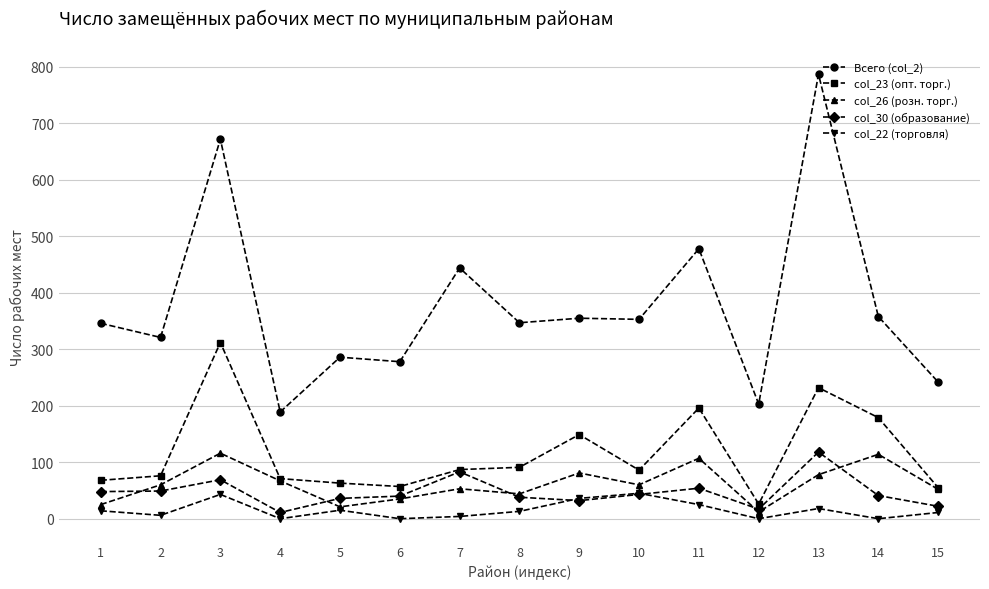

Which series has the widest spread of values?

Всего (col_2)